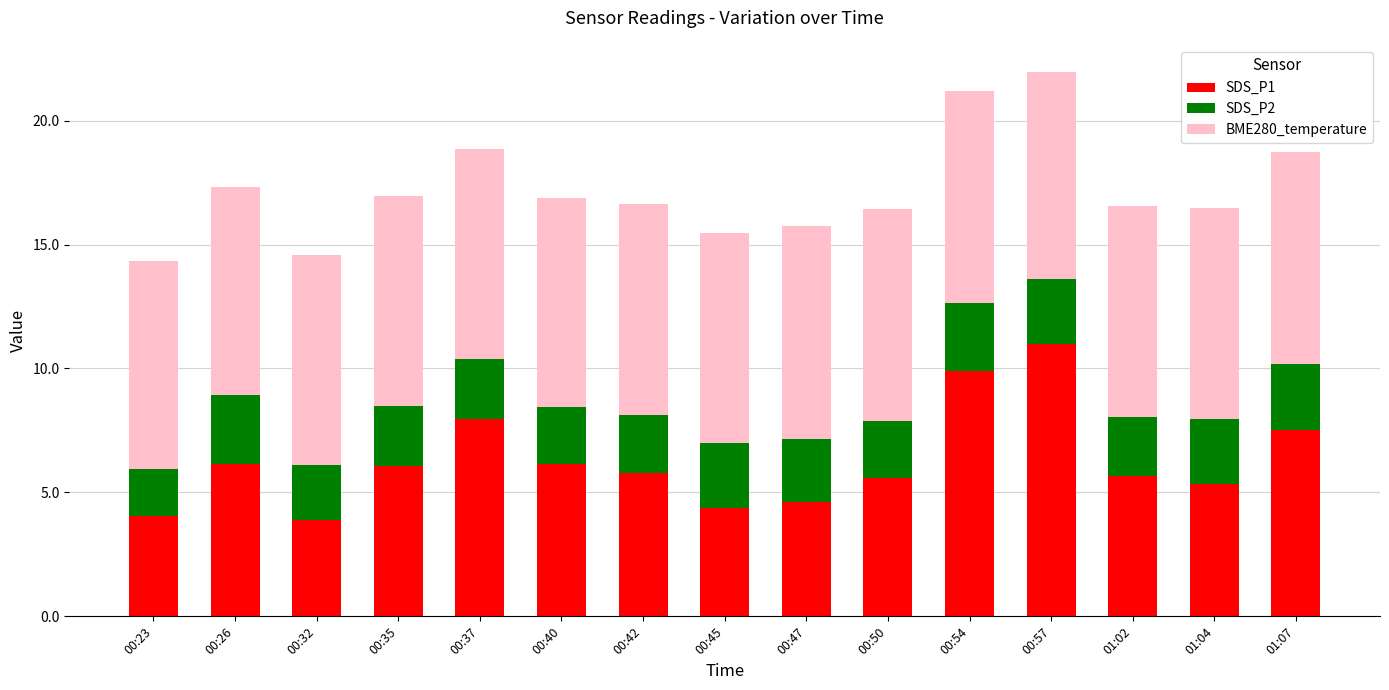

The SDS_P1 series shows 6.8 at 00:45. True or false?

False